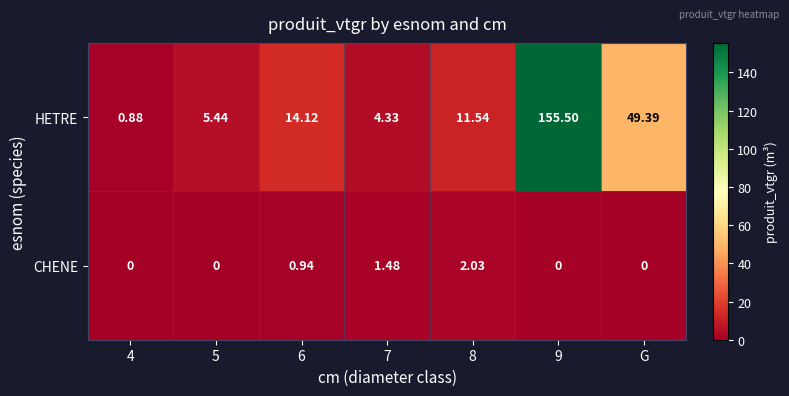

Which series has the widest spread of values?

HETRE